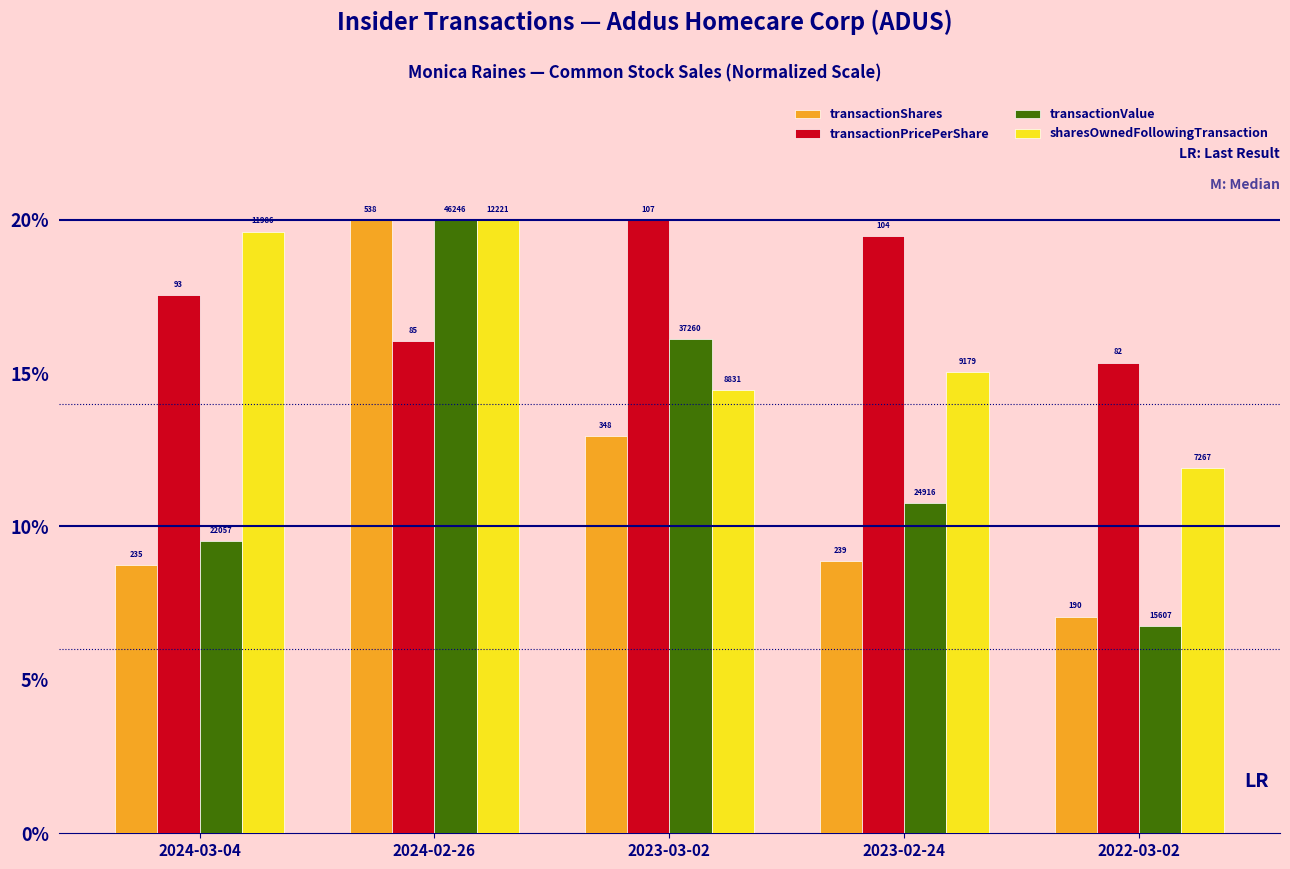

What is the lowest value of the transactionShares series?

7.1